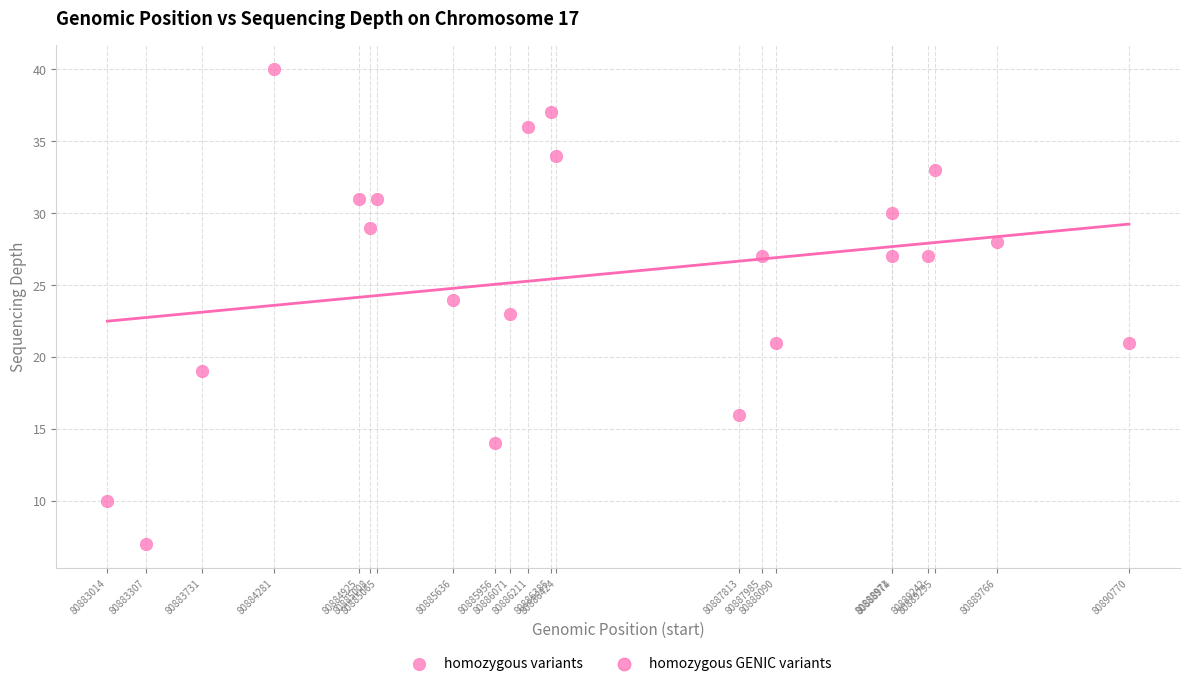

What is the range of Y values (max minus min)?

33